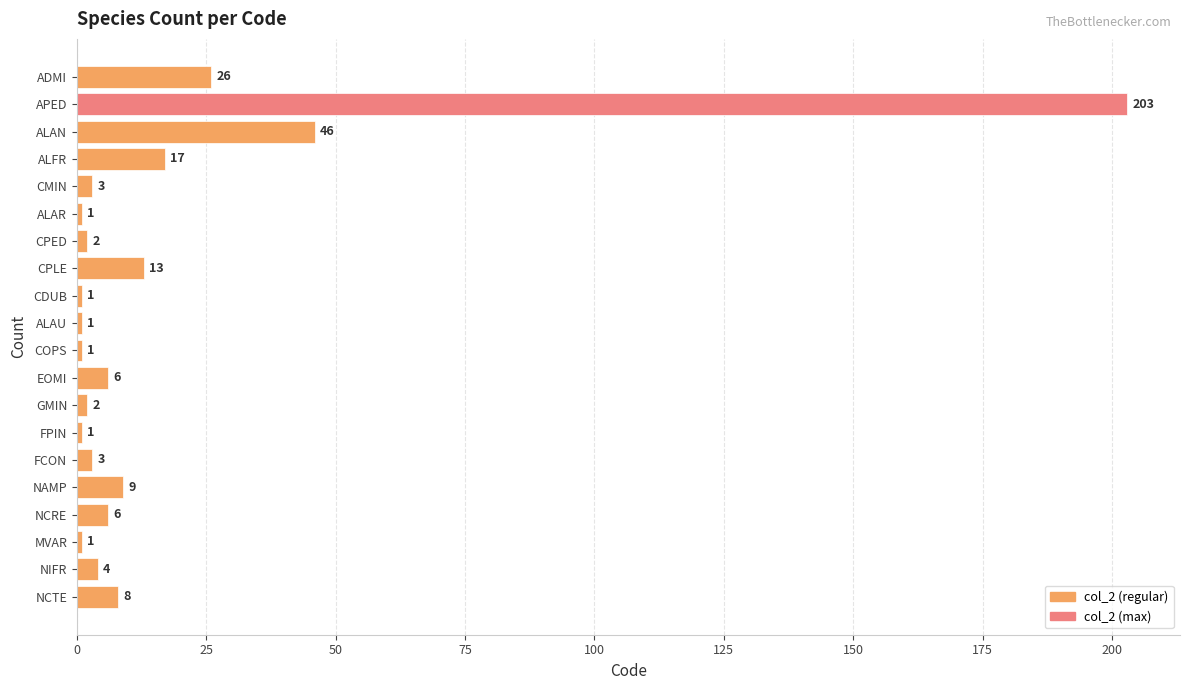

Reading bottom to top, extract all data points from this chart.

8	4	1	6	9	3	1	2	6	1	1	1	13	2	1	3	17	46	203	26